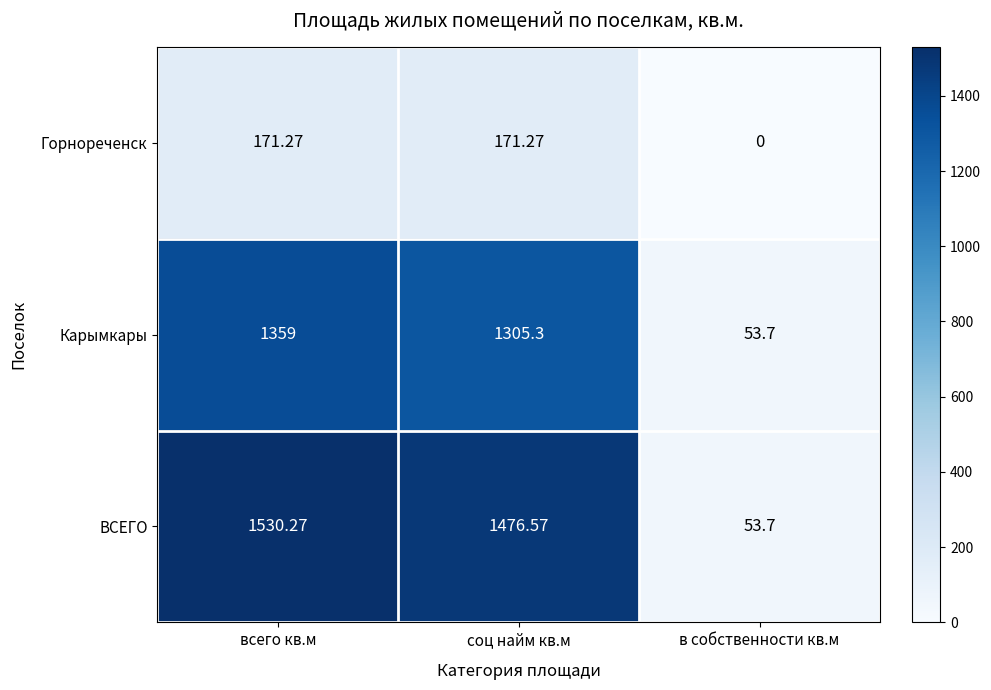

Which category has the highest value across all series?

всего кв.м